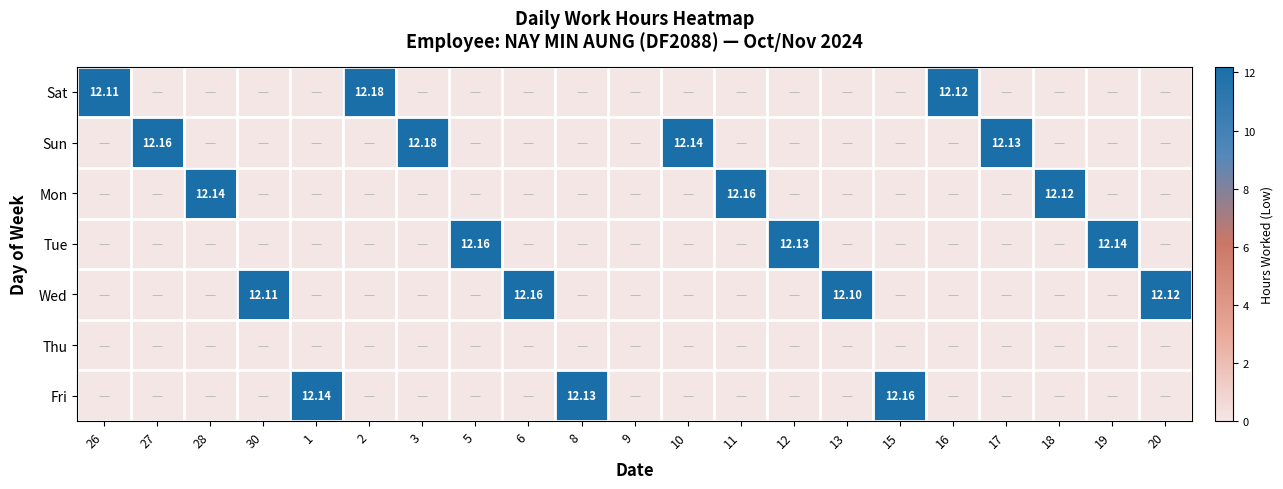

Which category has the lowest value in the Tue series?

26